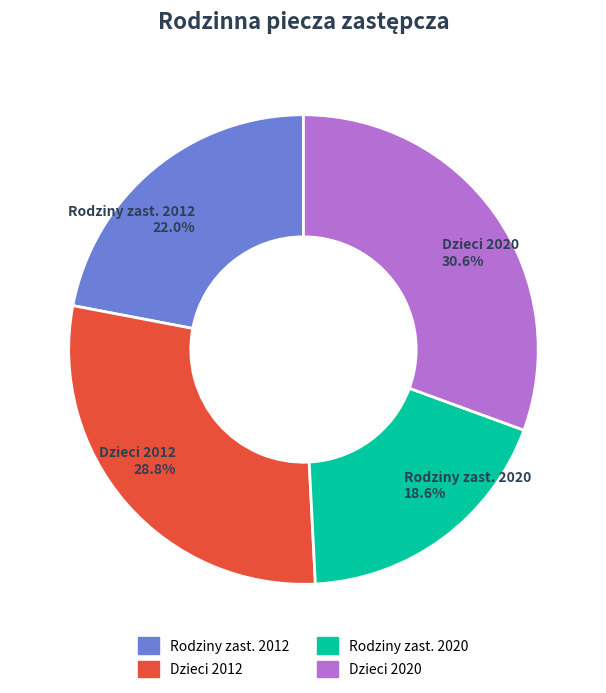

Is there any slice that represents more than half of the pie?

No